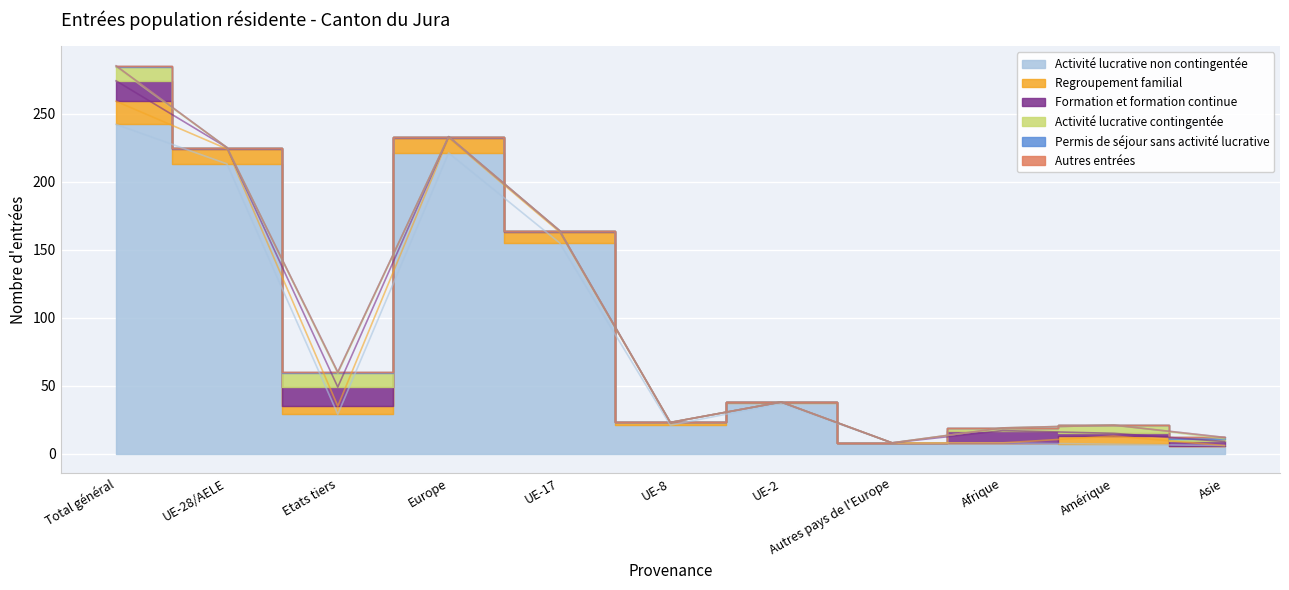

List the series in order of their peak value, lowest first.

Autres entrées, Permis de séjour sans activité lucrative, Activité lucrative contingentée, Formation et formation continue, Regroupement familial, Activité lucrative non contingentée